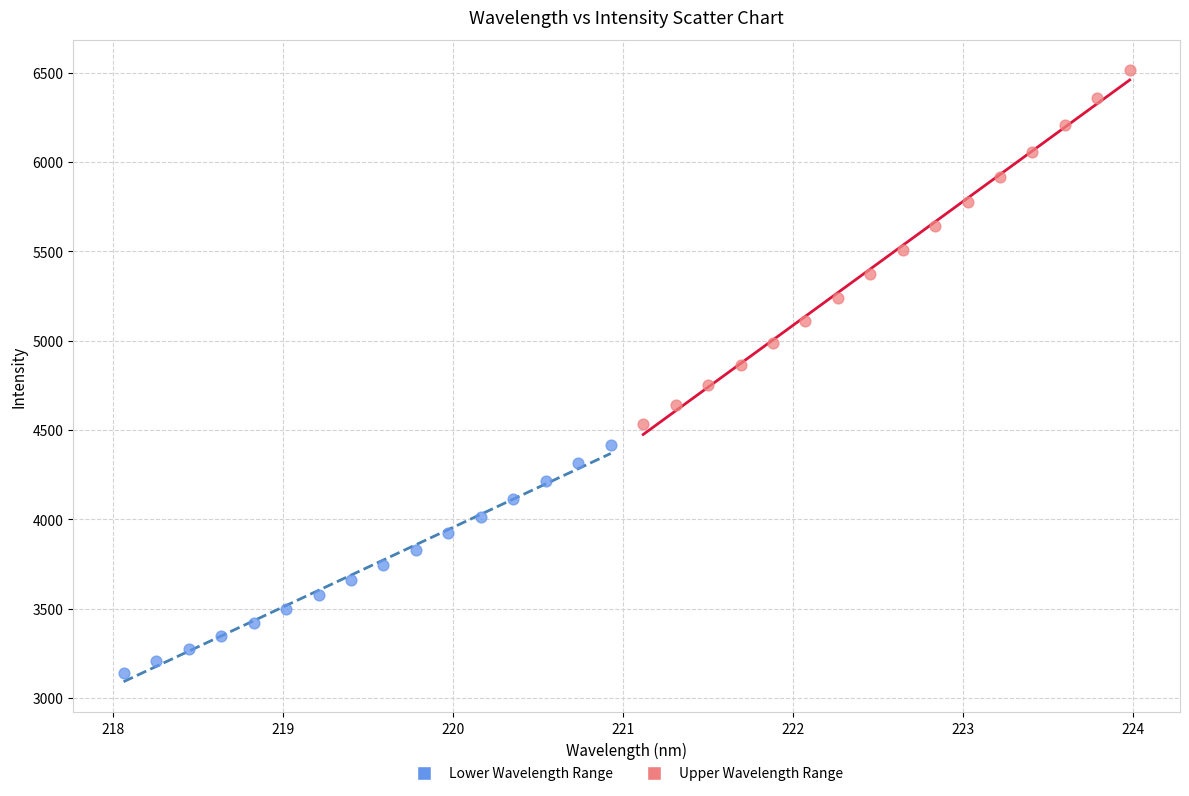

Which series has the largest Y range (max minus min)?

Upper Wavelength Range